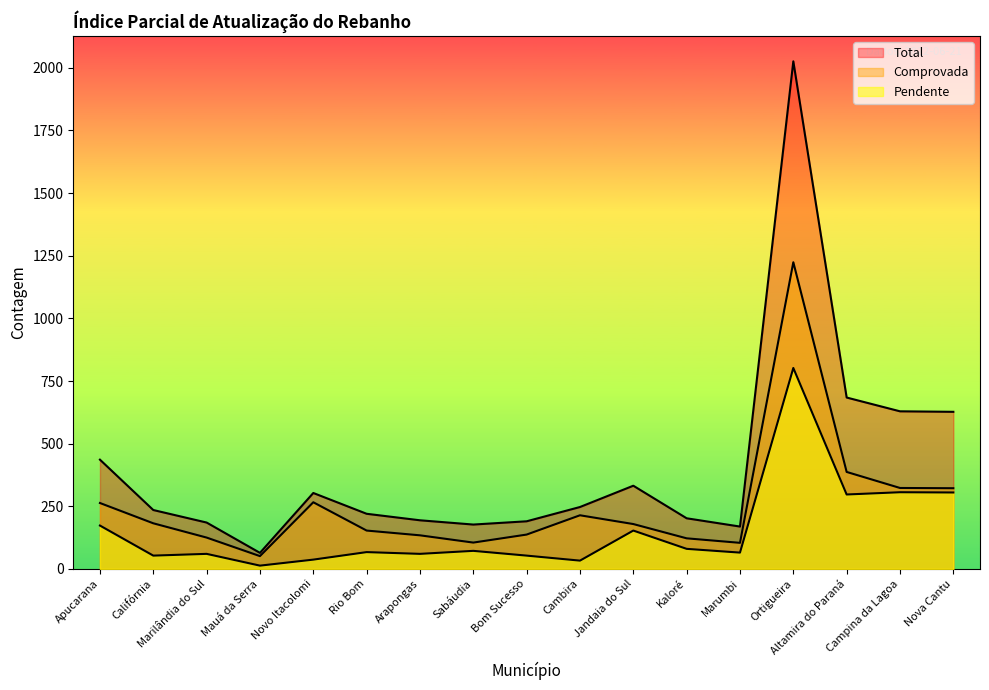

Where does the Pendente series first go above 67?

Apucarana